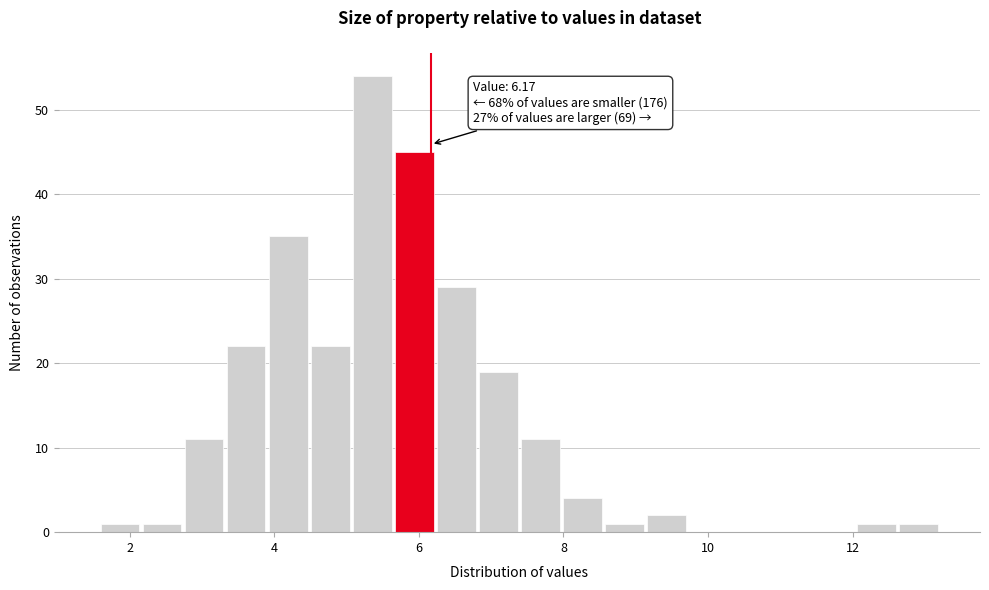

Read against the x-axis, roughly where is the centre of the tallest bar?

5.4